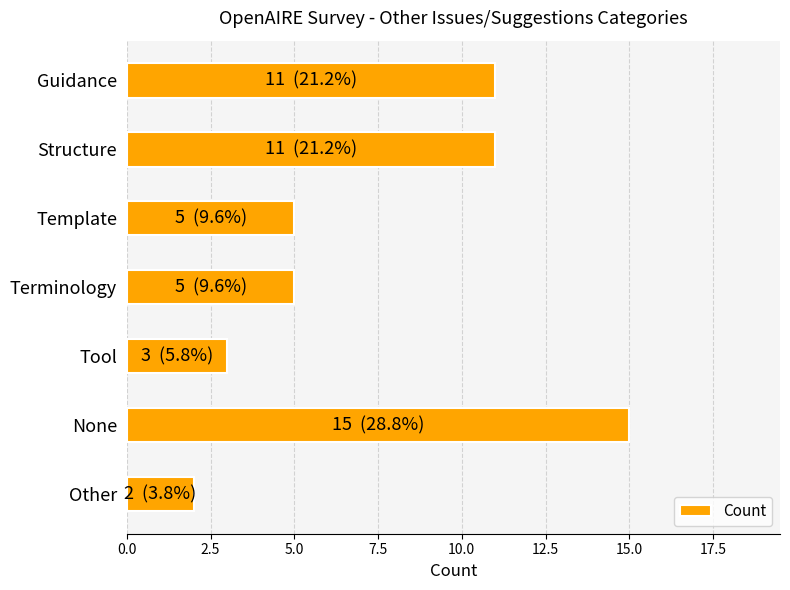

How many distinct data groups are displayed?

1